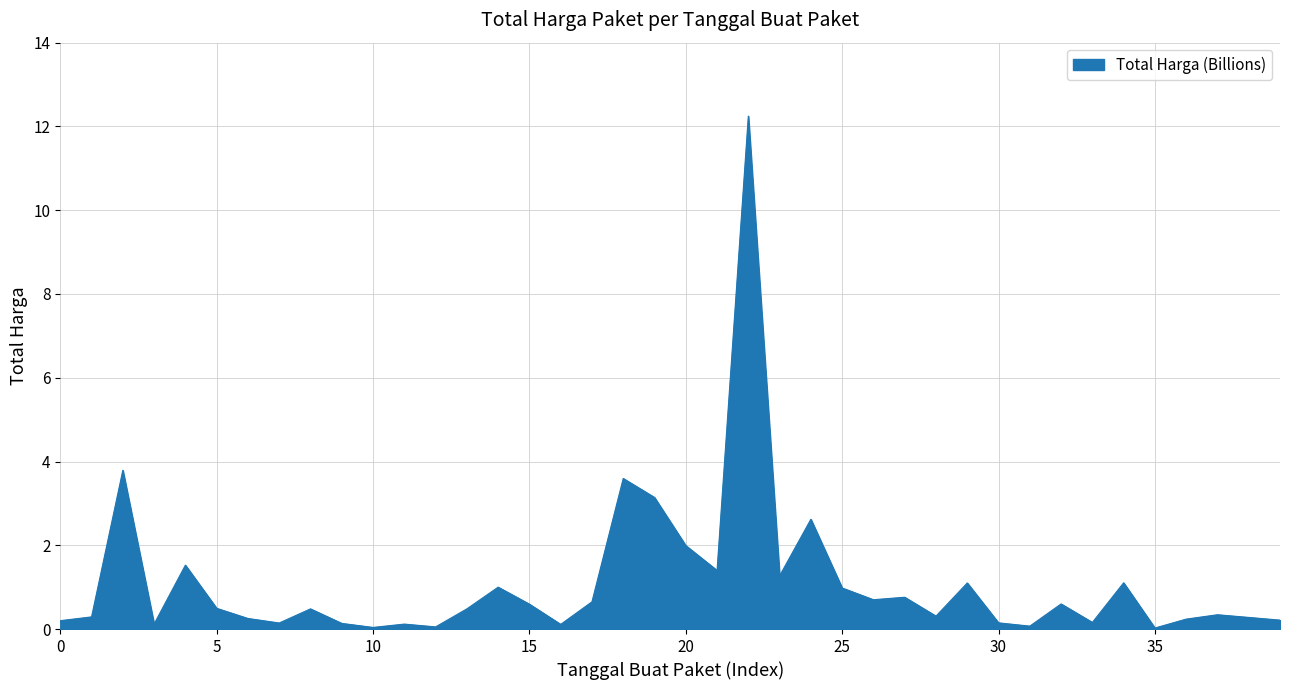

True or false: there are more than 2 points higher than both neighbors.

True